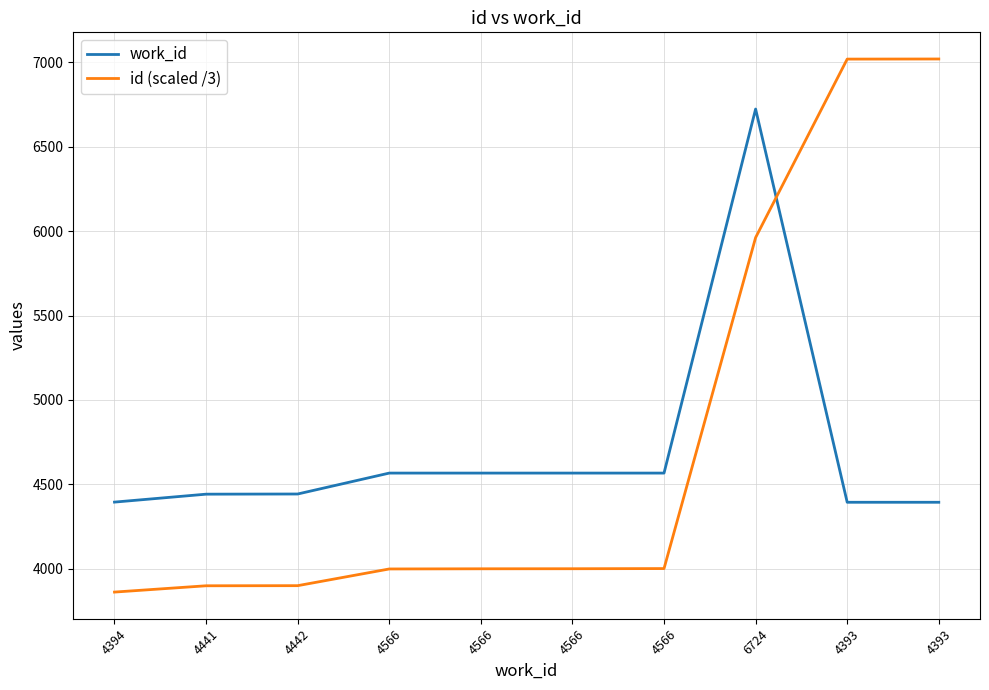

Read the id (scaled /3) value at 4566.

3998.7